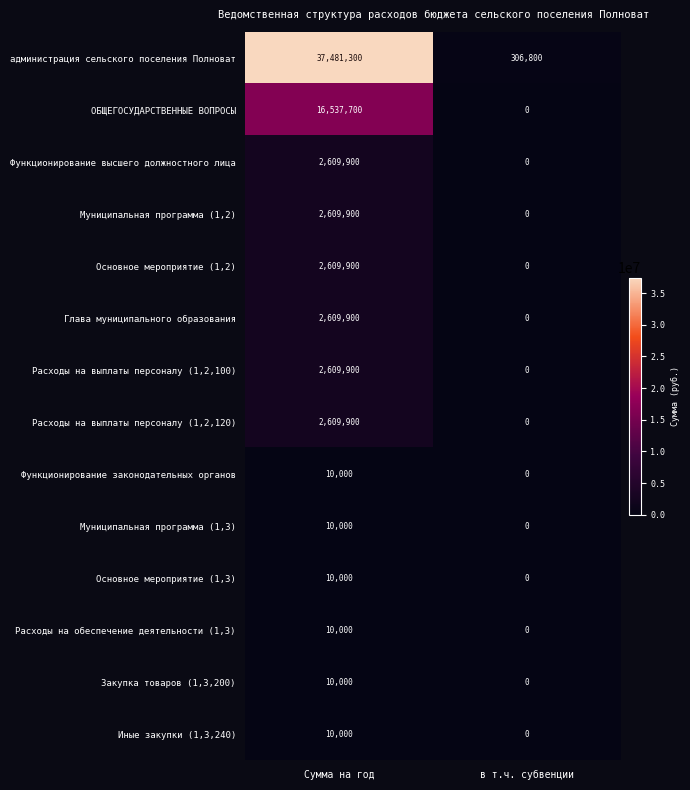

Which label corresponds to the largest value in the chart?

Сумма на год